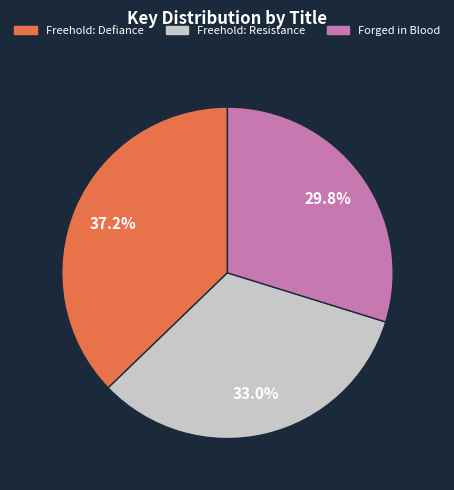

Rank the categories by value from highest to lowest.

Freehold: Defiance, Freehold: Resistance, Forged in Blood